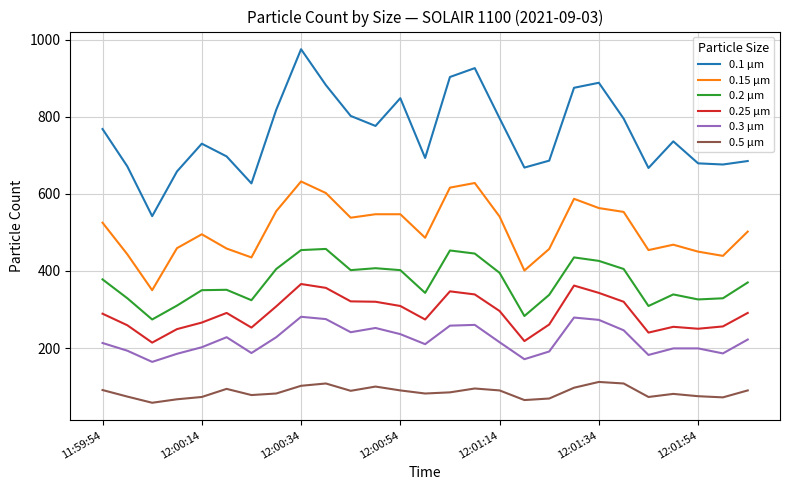

What is the difference between the maximum and minimum values in the 0.15 µm series?

282